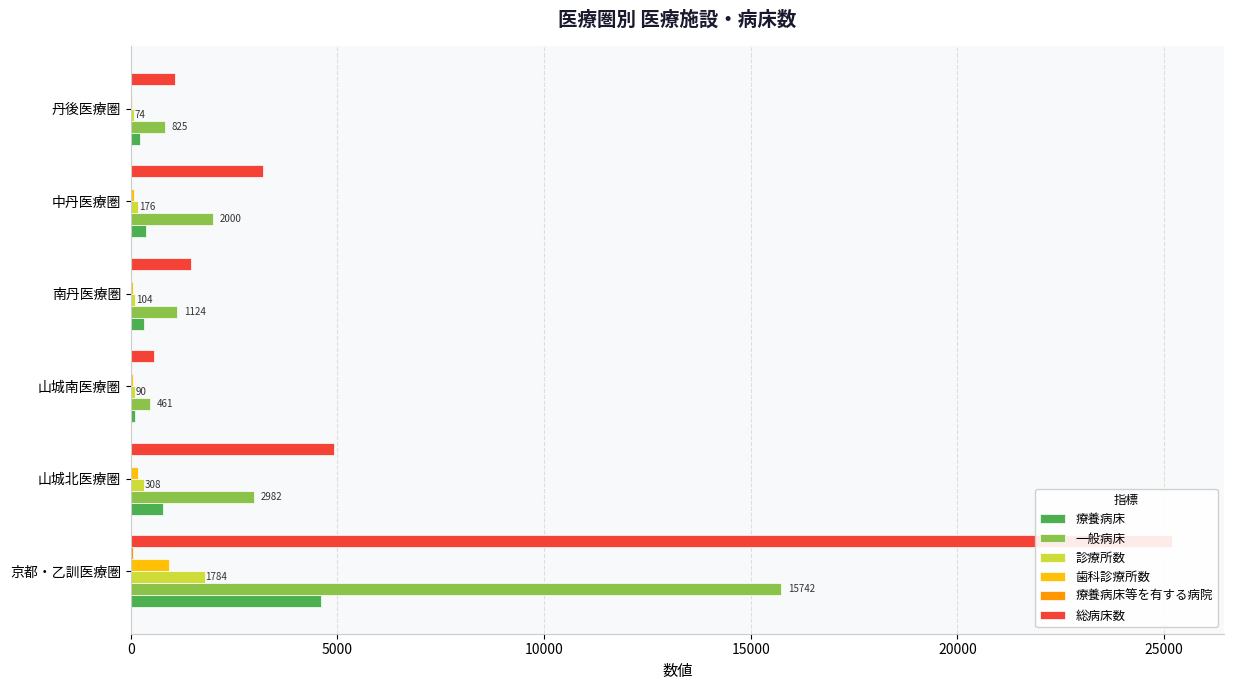

What is the difference between the second highest and minimum values in the 一般病床 series?

2521